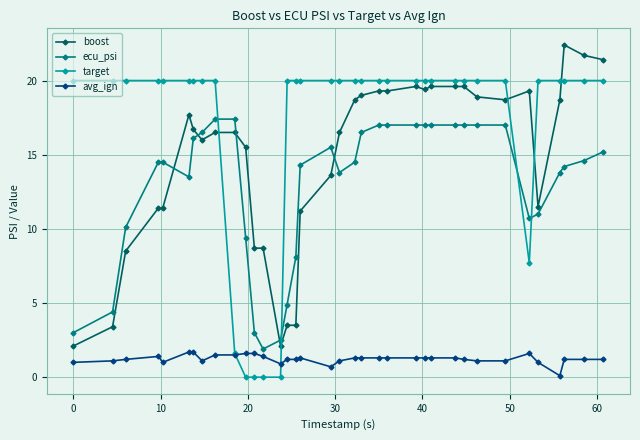

True or false: boost has more than 0 interior local peaks.

True